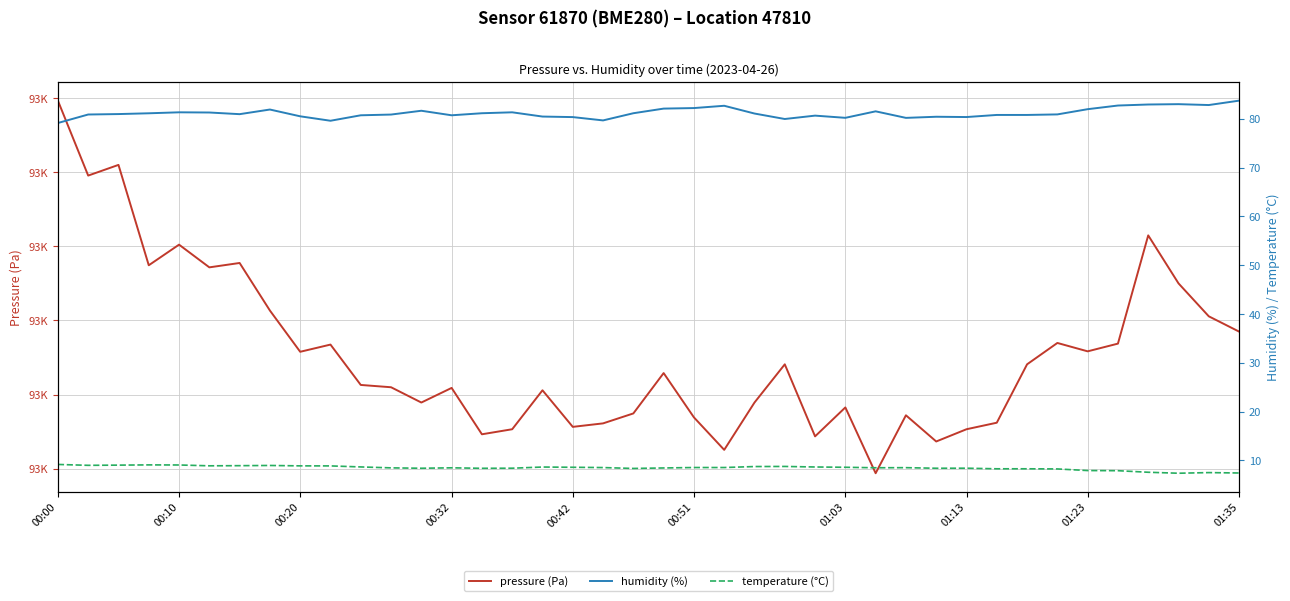

What is the sum of all humidity (%) values?

3246.7